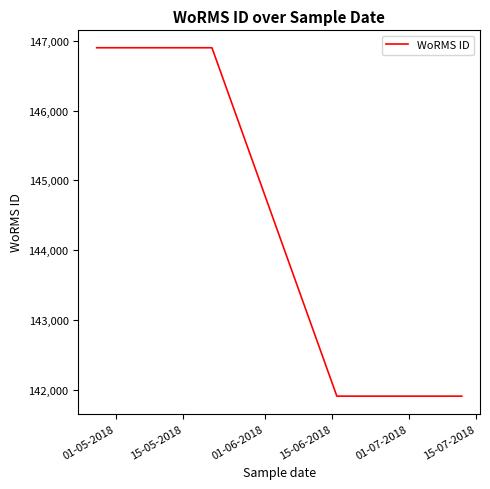

True or false: there are more than 1 points higher than both neighbors.

False